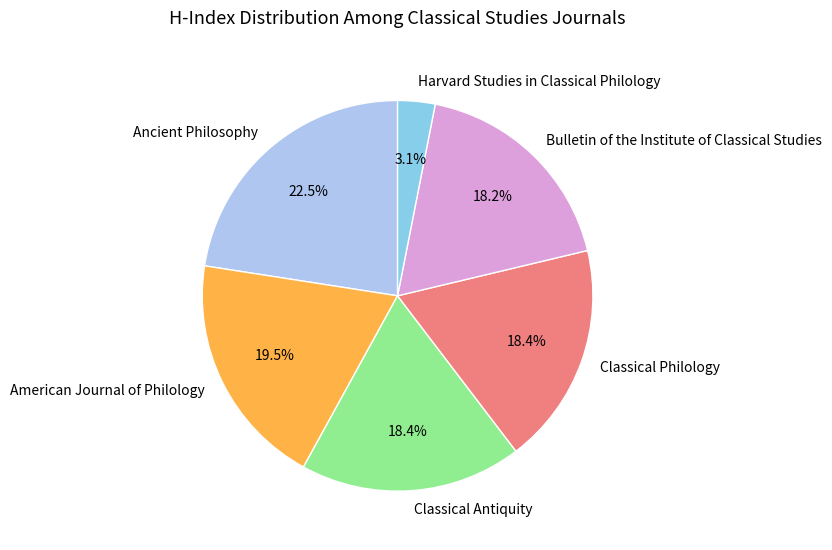

Which slice is the largest?

Ancient Philosophy